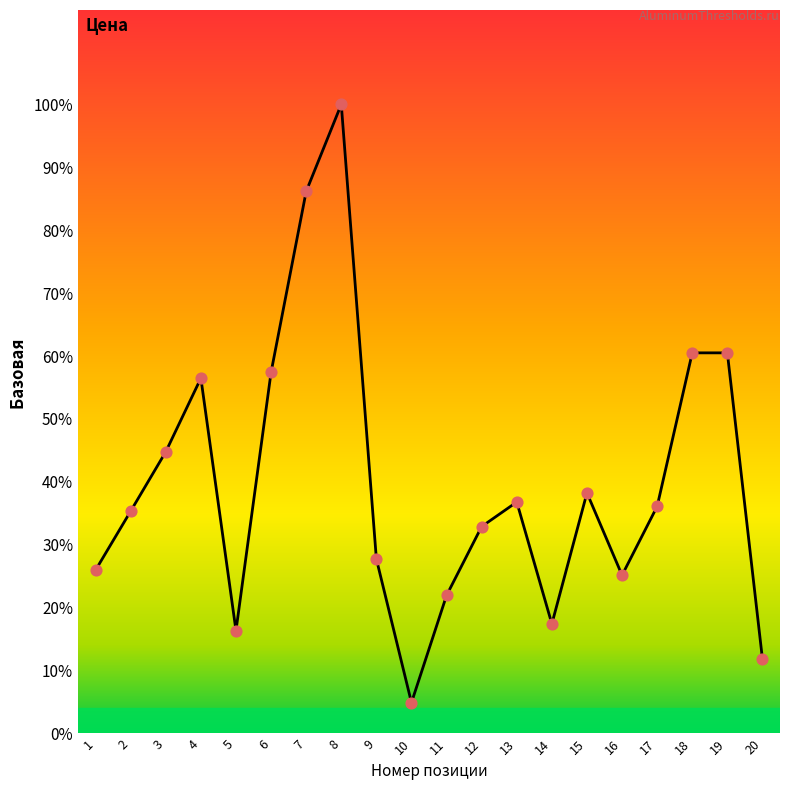

What is the ratio of the value at 20 to the value at 11?

0.5